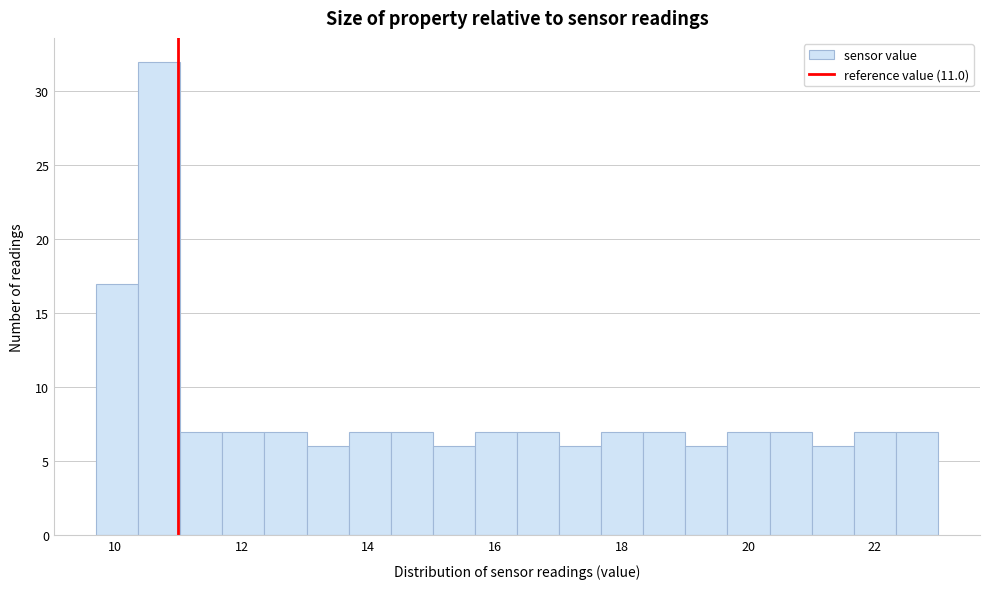

Around what value on the x-axis is the tallest bar? Give the approximate position of its centre, as read against the axis.

10.6